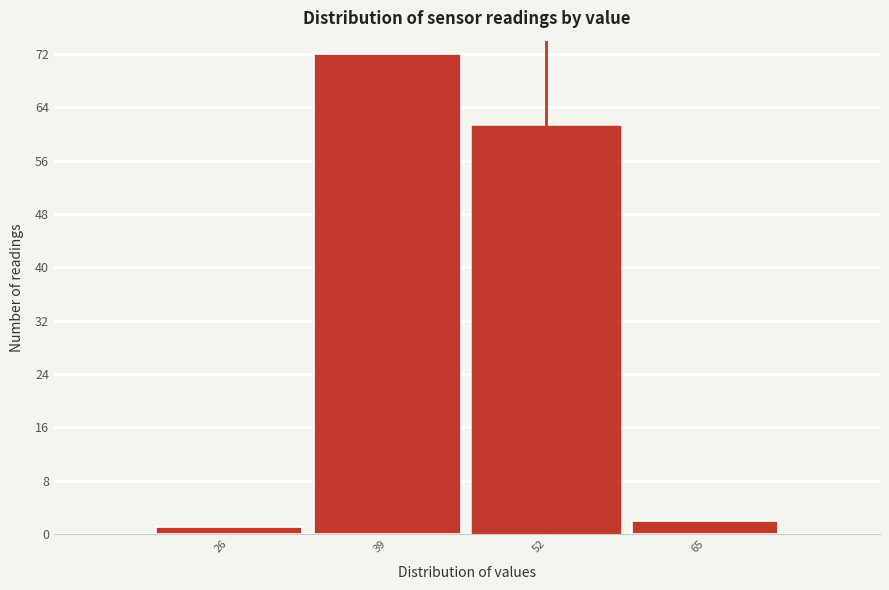

Reading right to left, list all the values displayed in this chart.

2	61	72	1